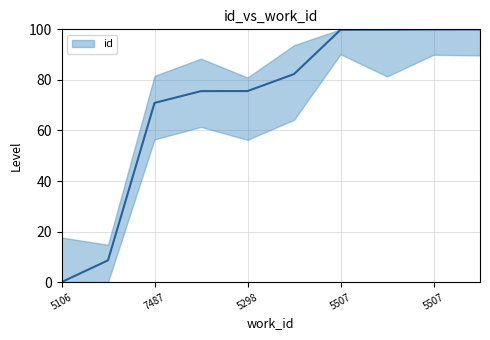

How many data points are less than 82?

5